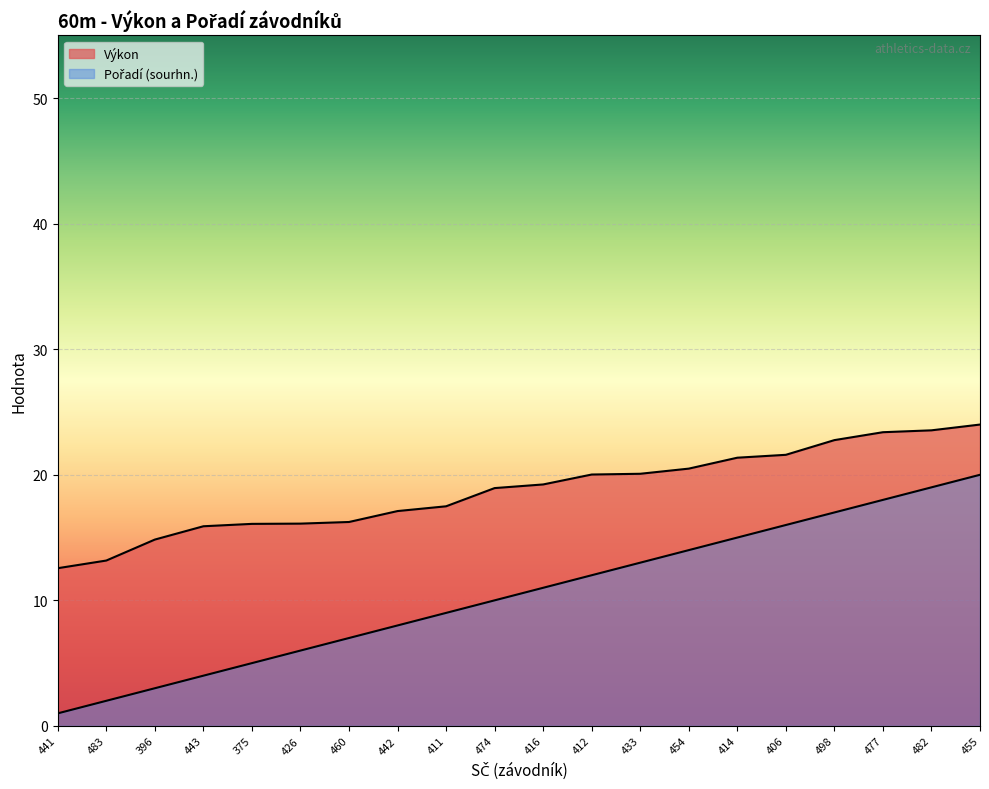

Which category has the lowest value in the Pořadí (sourhn.) series?

441